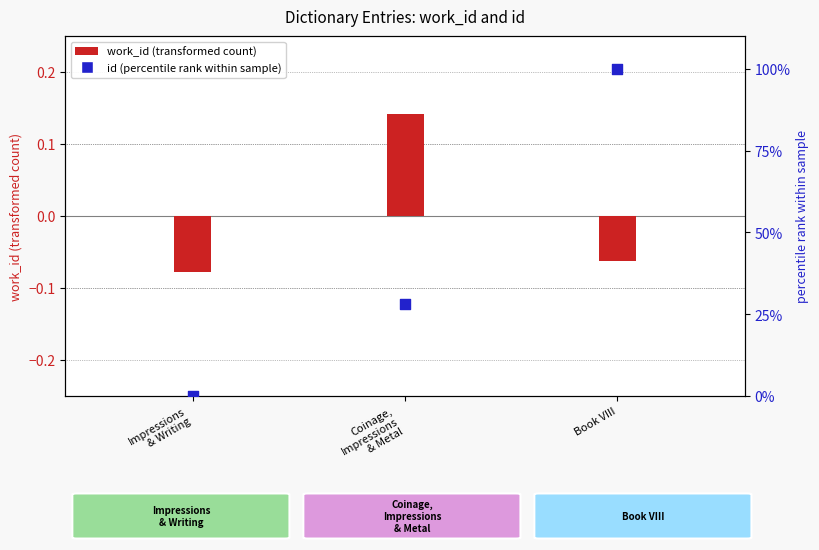

Is the value of id (percentile rank) at Book VIII greater than the value of work_id (normalized) at Impressions
& Writing?

Yes